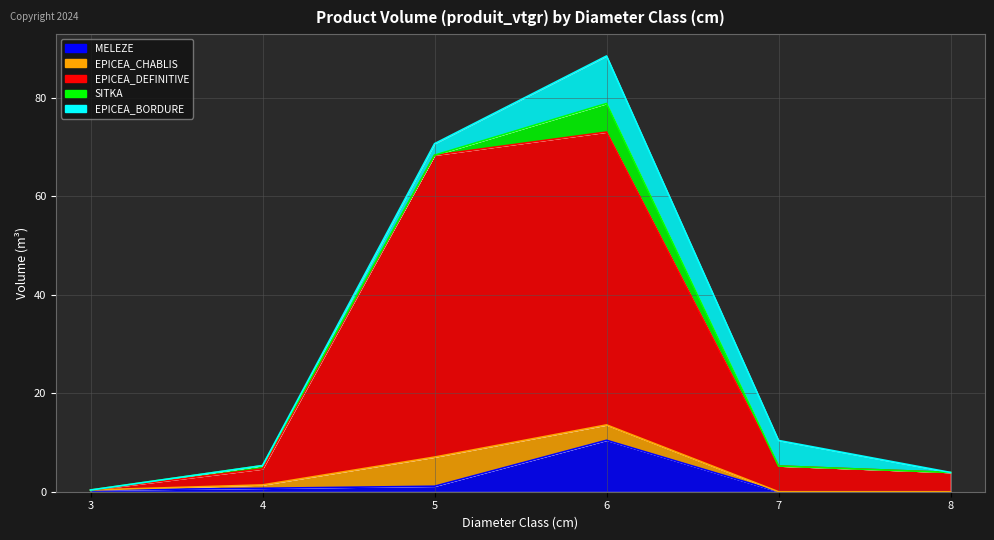

What is the total value across all series at 4?

5.3